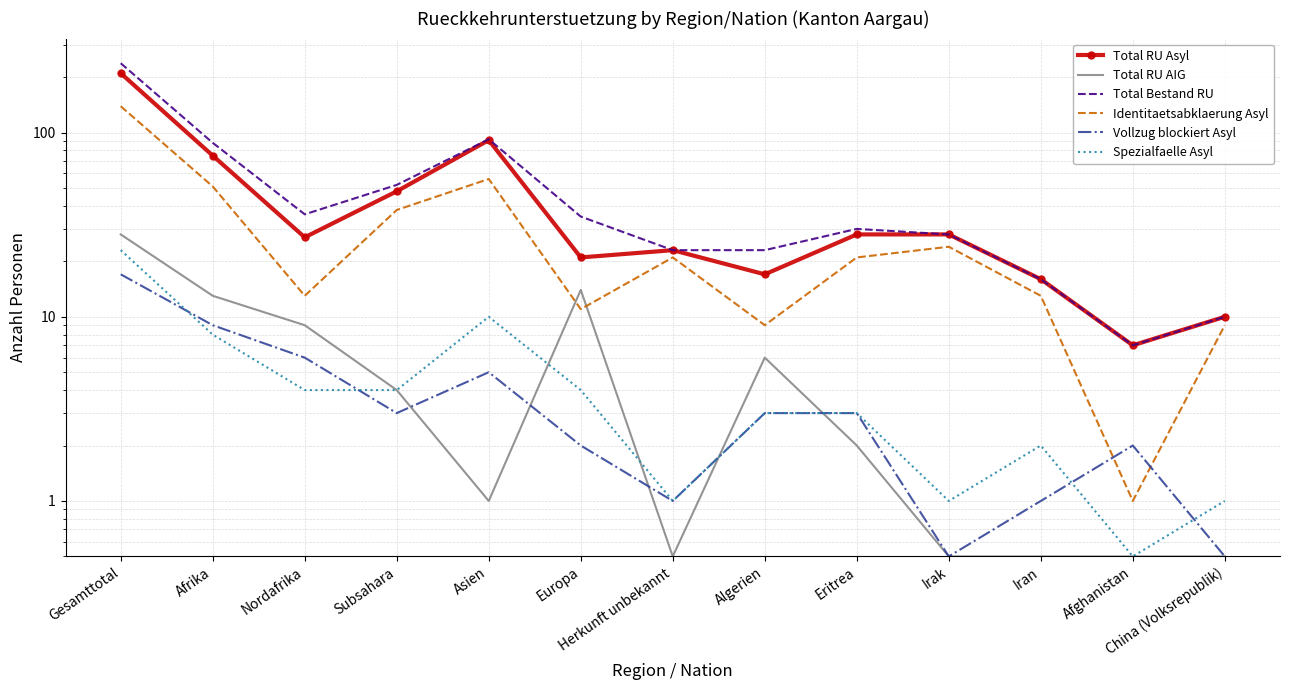

True or false: Total Bestand RU and Total RU Asyl intersect in this chart.

False